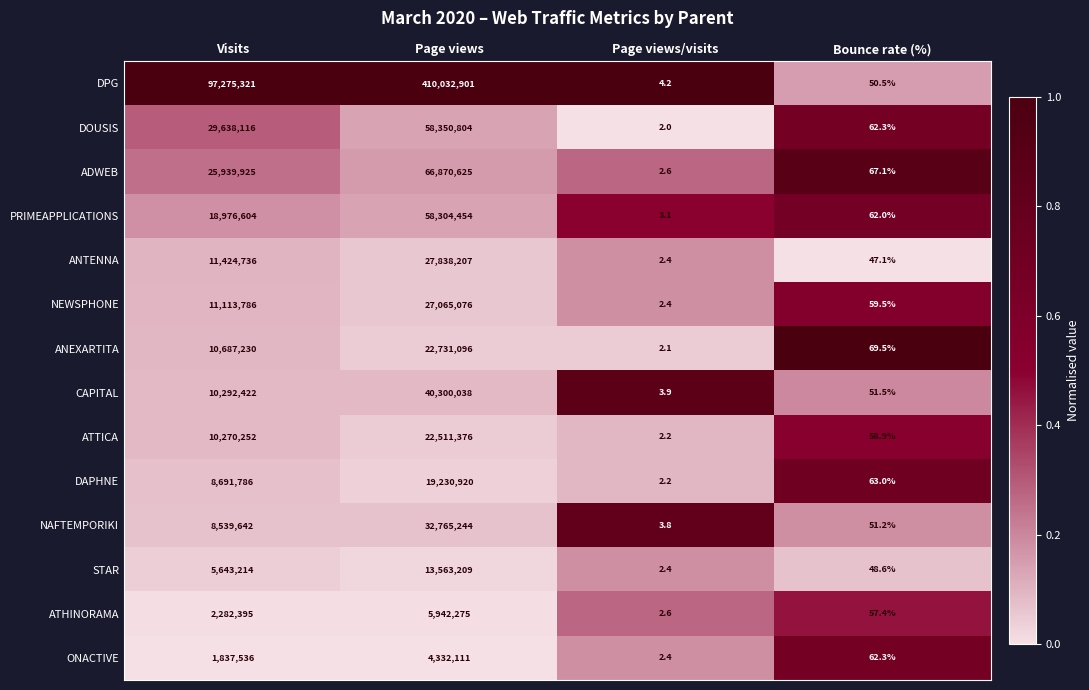

At which category does the chart reach its peak across all series?

Page views